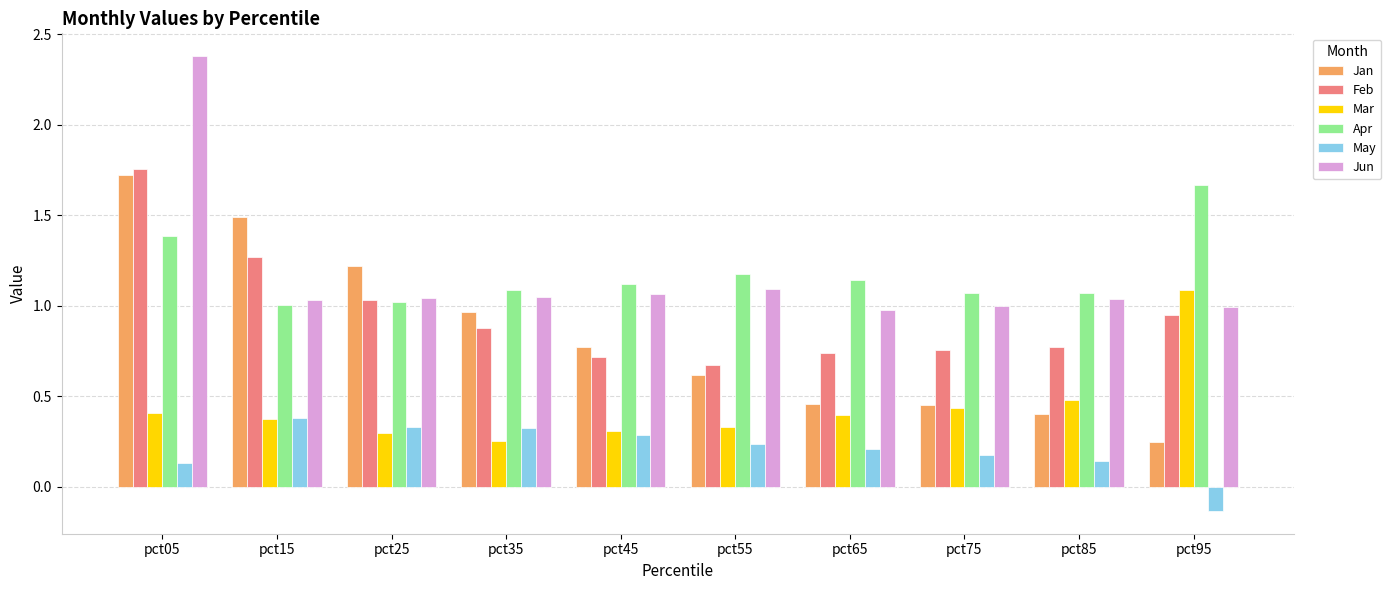

What is the spread (max minus min) of values at pct85?

0.9